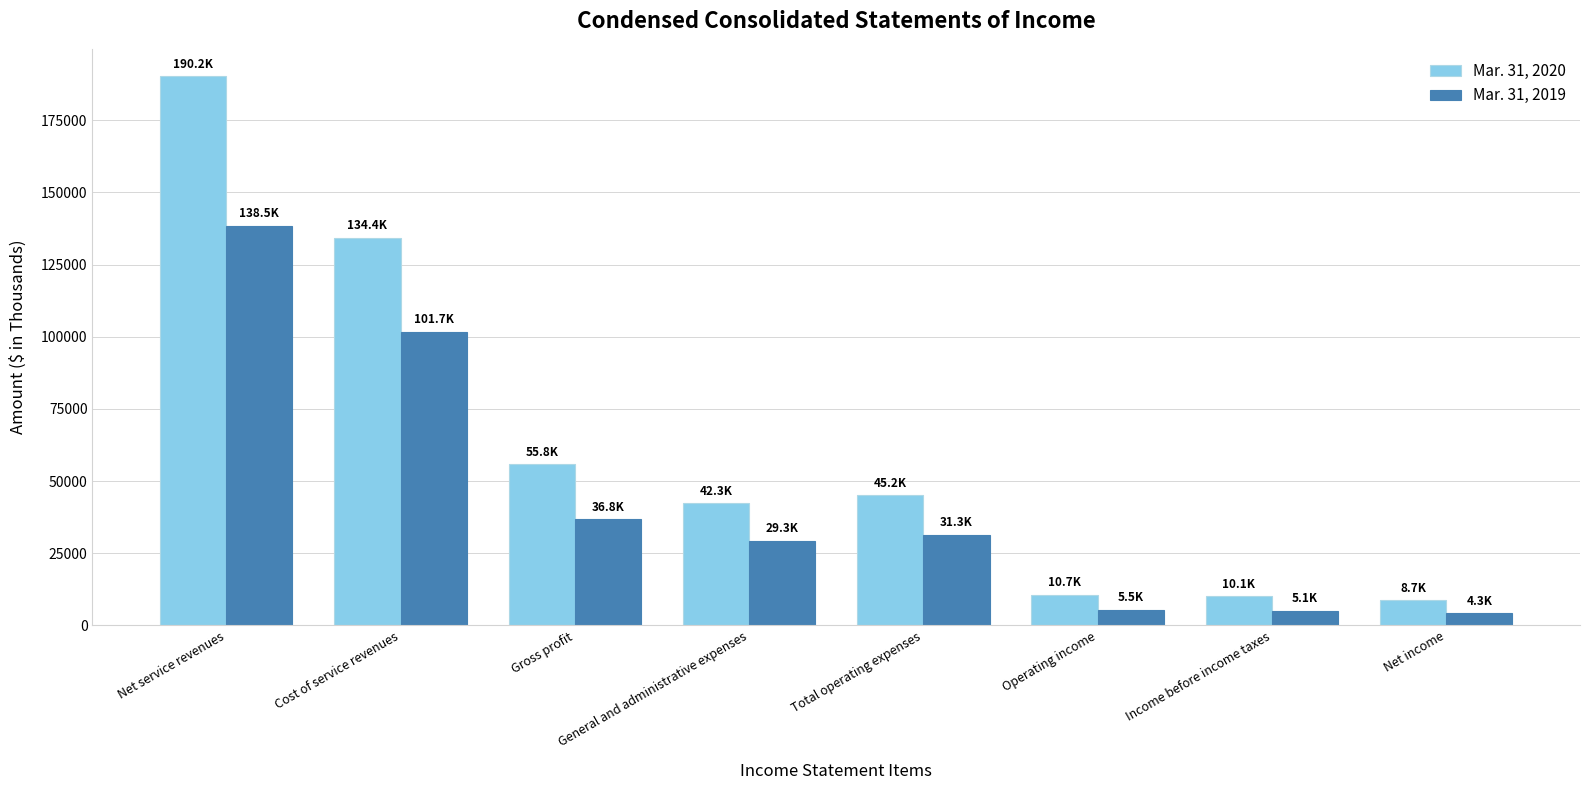

How many data points in Mar. 31, 2019 are less than 31331?

4